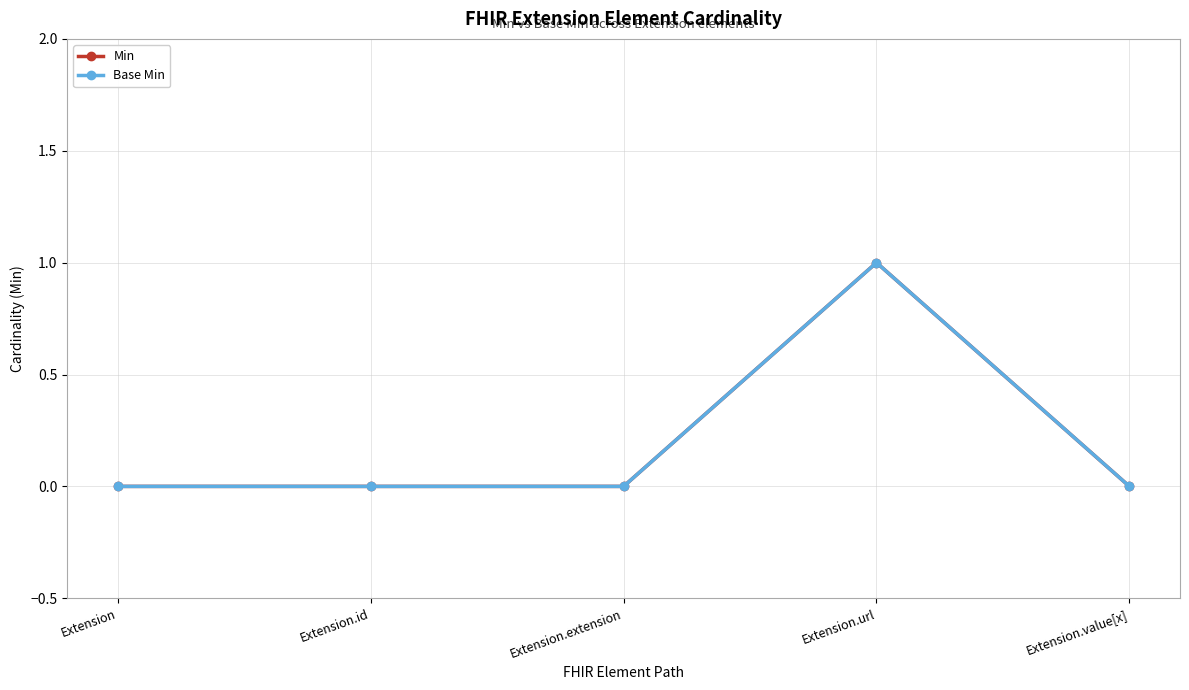

Reading left to right, what are all the values shown in this chart?

Min: 0	0	0	1	0
Base Min: 0	0	0	1	0